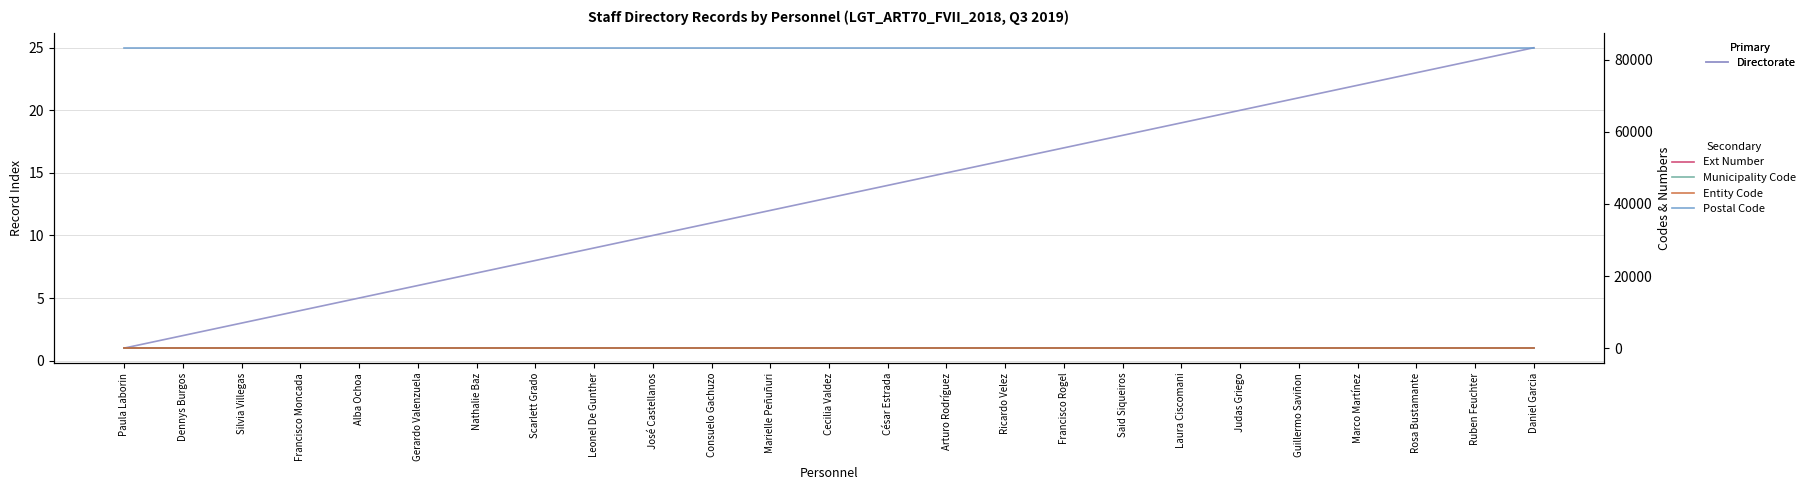

List the series in order of their peak value, highest first.

Postal Code, Ext Number, Municipality Code, Entity Code, Directorate